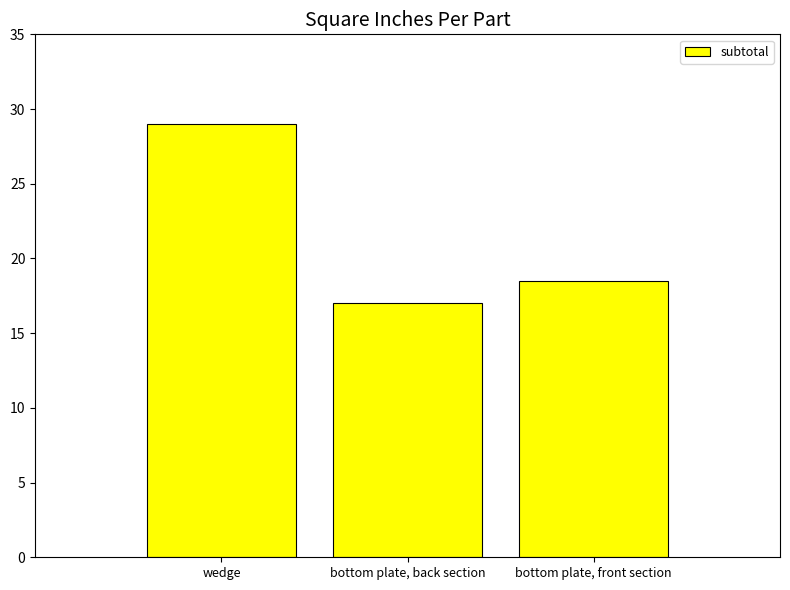

Reading left to right, transcribe all the data shown in this chart.

wedge=29.0	bottom plate, back section=17.0	bottom plate, front section=18.5